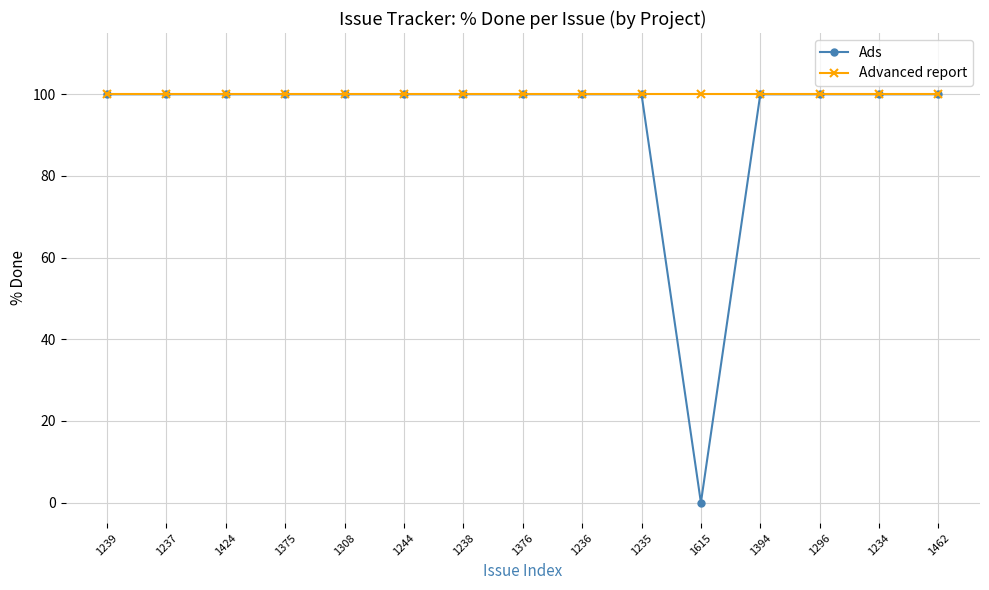

Is the value of Advanced report at 1308 greater than the value of Ads at 1615?

Yes